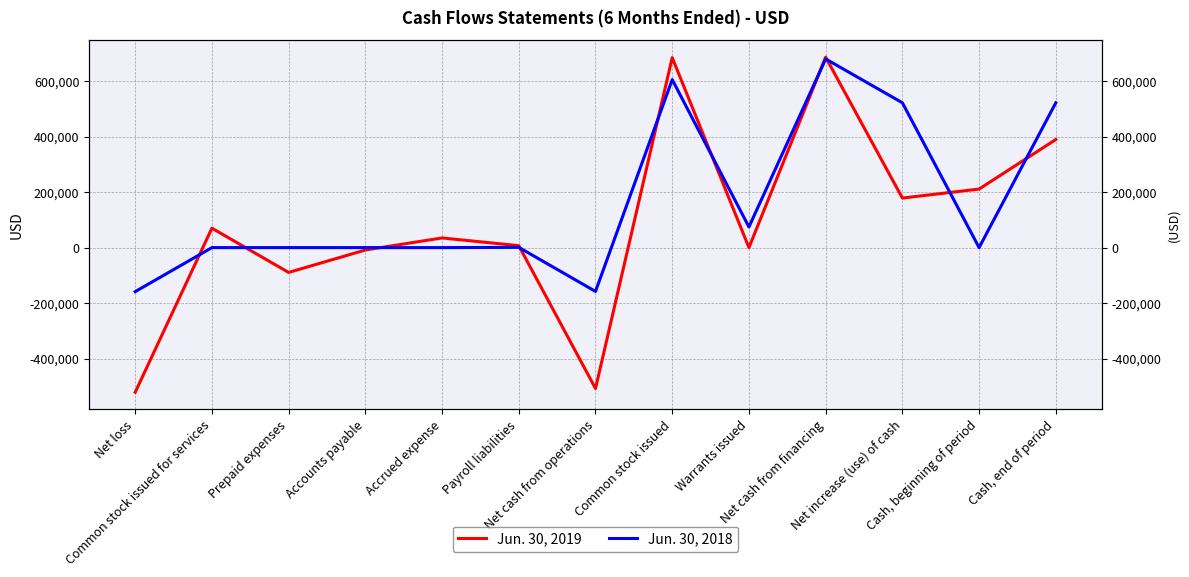

How many interior local valleys does the Jun. 30, 2018 series have?

3